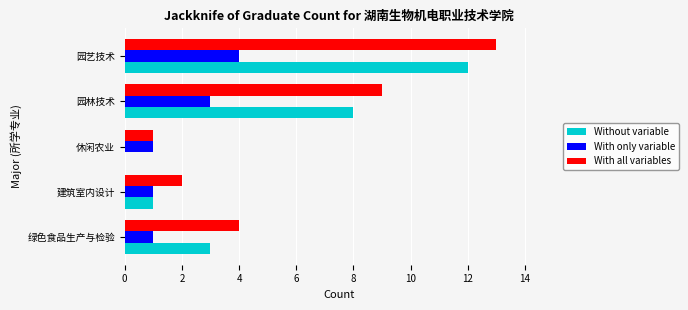

What is the greatest value displayed?

13